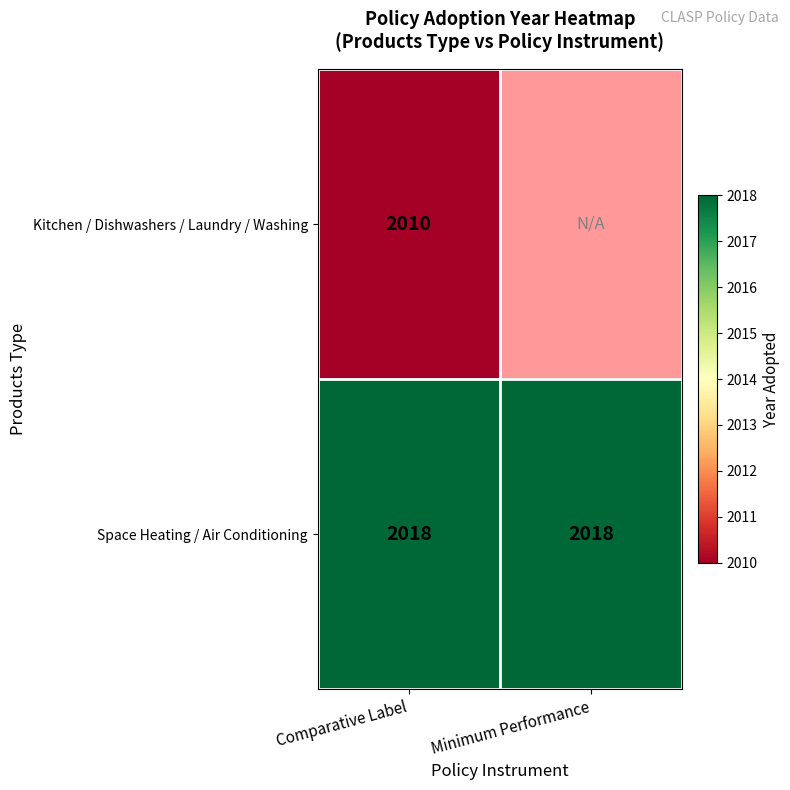

At Comparative Label, list the series in order from largest to smallest.

Space Heating / Air Conditioning, Kitchen / Dishwashers / Laundry / Washing